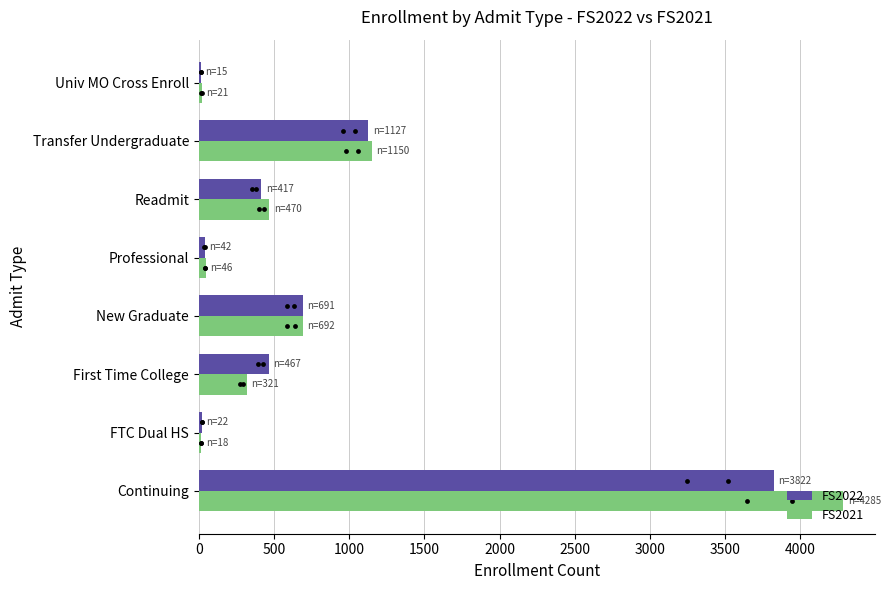

Is the value of FS2021 at New Graduate greater than the value of FS2022 at First Time College?

Yes